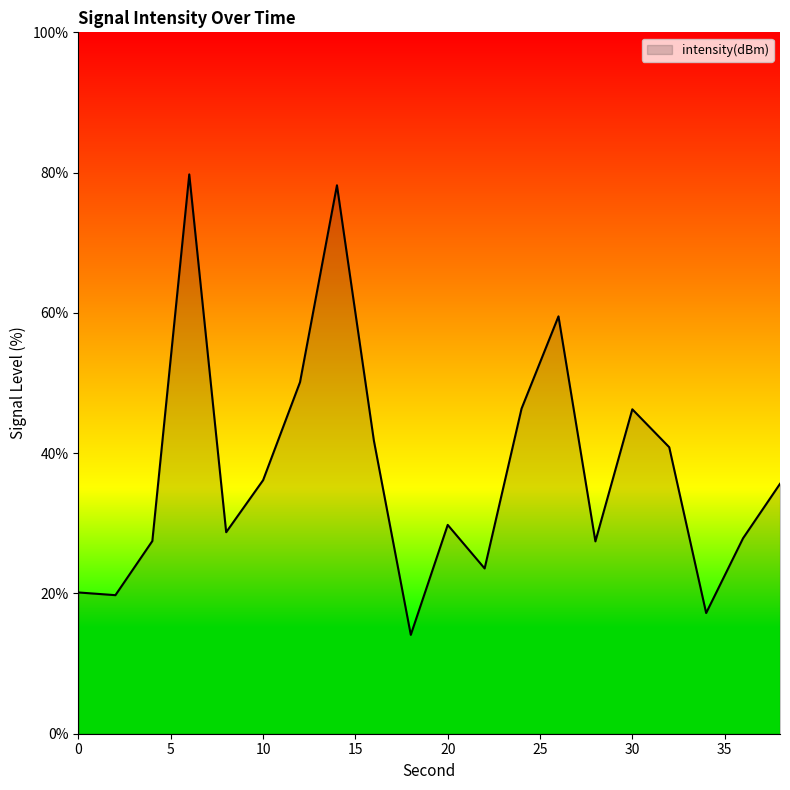

Count the number of values greater than 35.

10